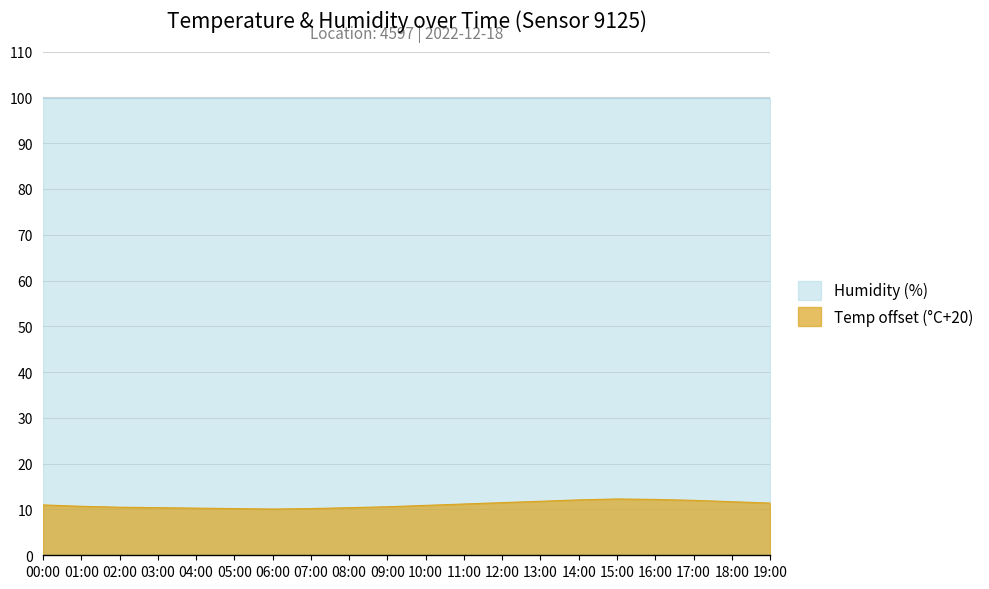

Rank the categories by value from highest to lowest.

15:00, 16:00, 14:00, 17:00, 13:00, 18:00, 12:00, 19:00, 11:00, 00:00, 10:00, 01:00, 09:00, 02:00, 03:00, 08:00, 04:00, 05:00, 07:00, 06:00